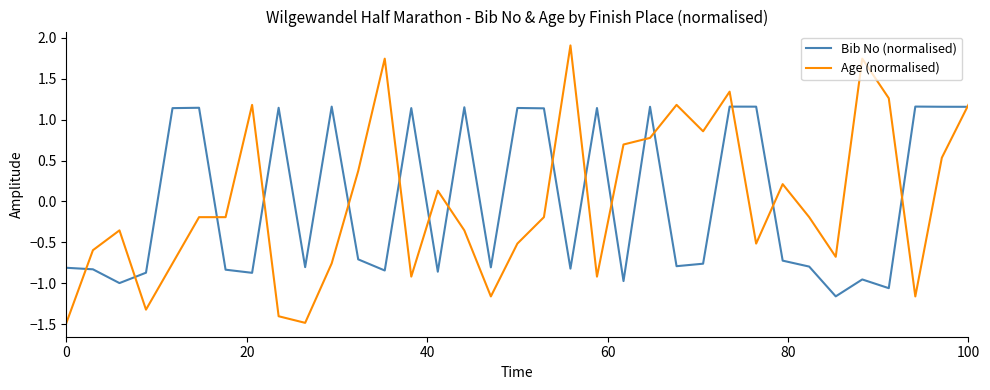

What is the maximum value shown in the chart?

1.9